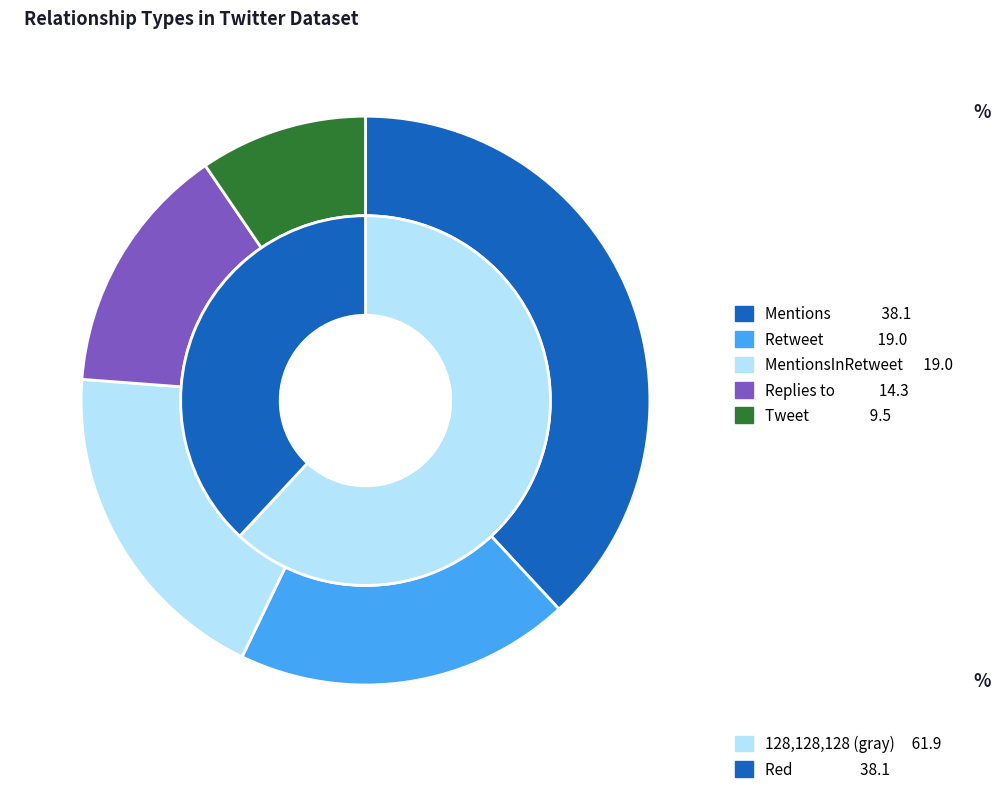

What is the total percentage of Mentions and Tweet?

47.6%